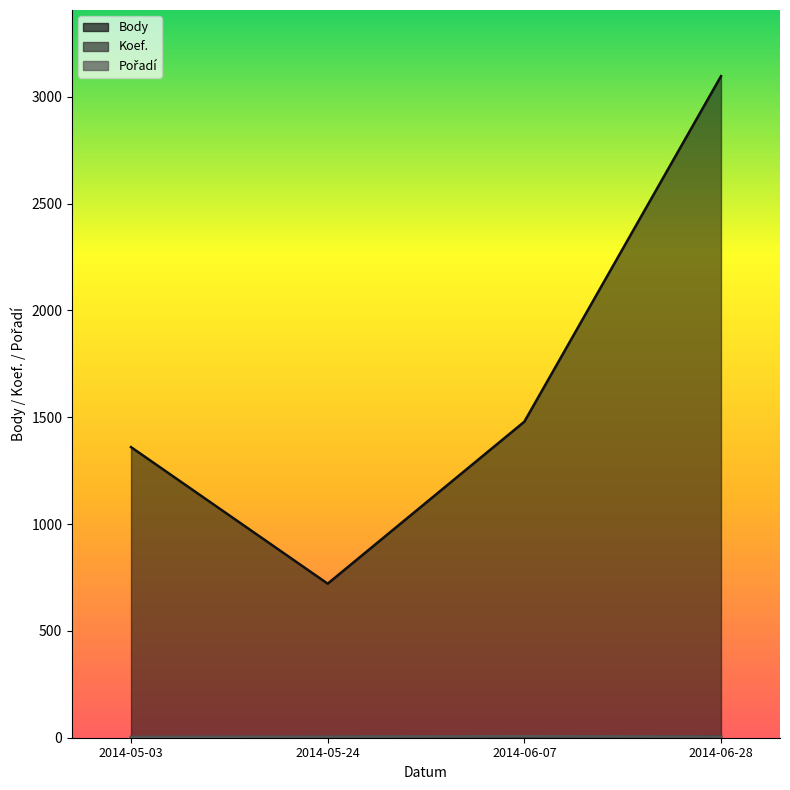

Which series has the largest total across all categories?

Body